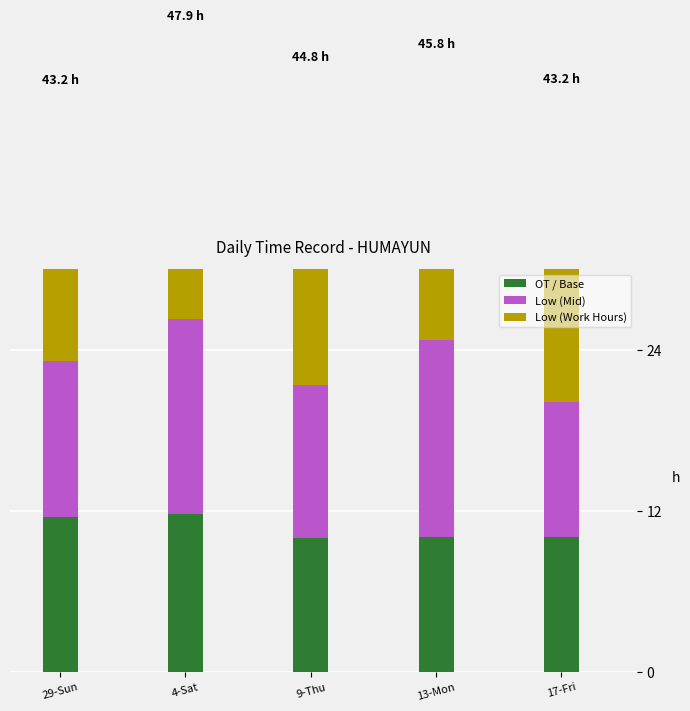

What is the minimum value shown in the chart?

9.9